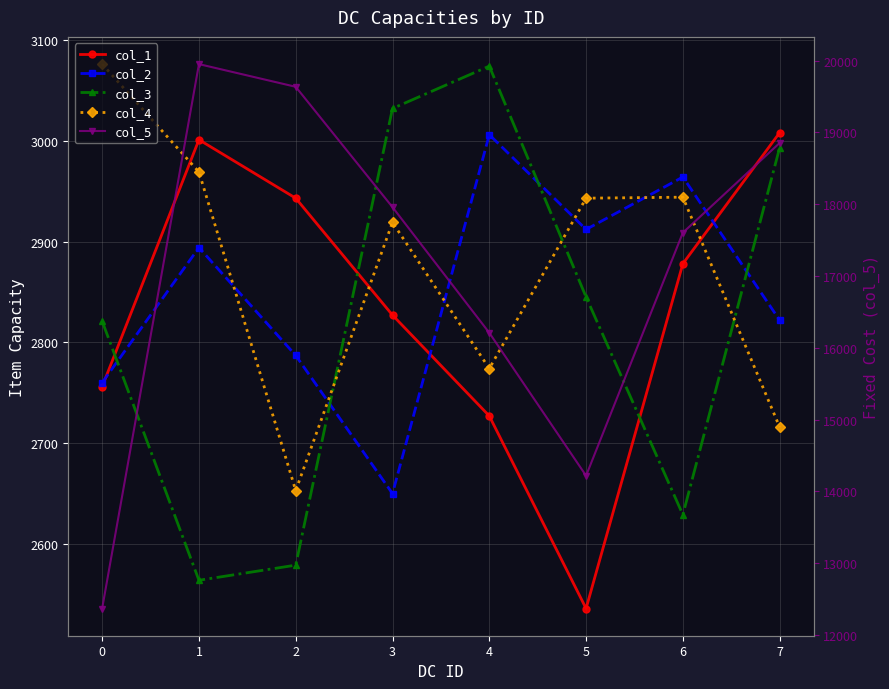

The col_4 series shows 1581 at 0. True or false?

False